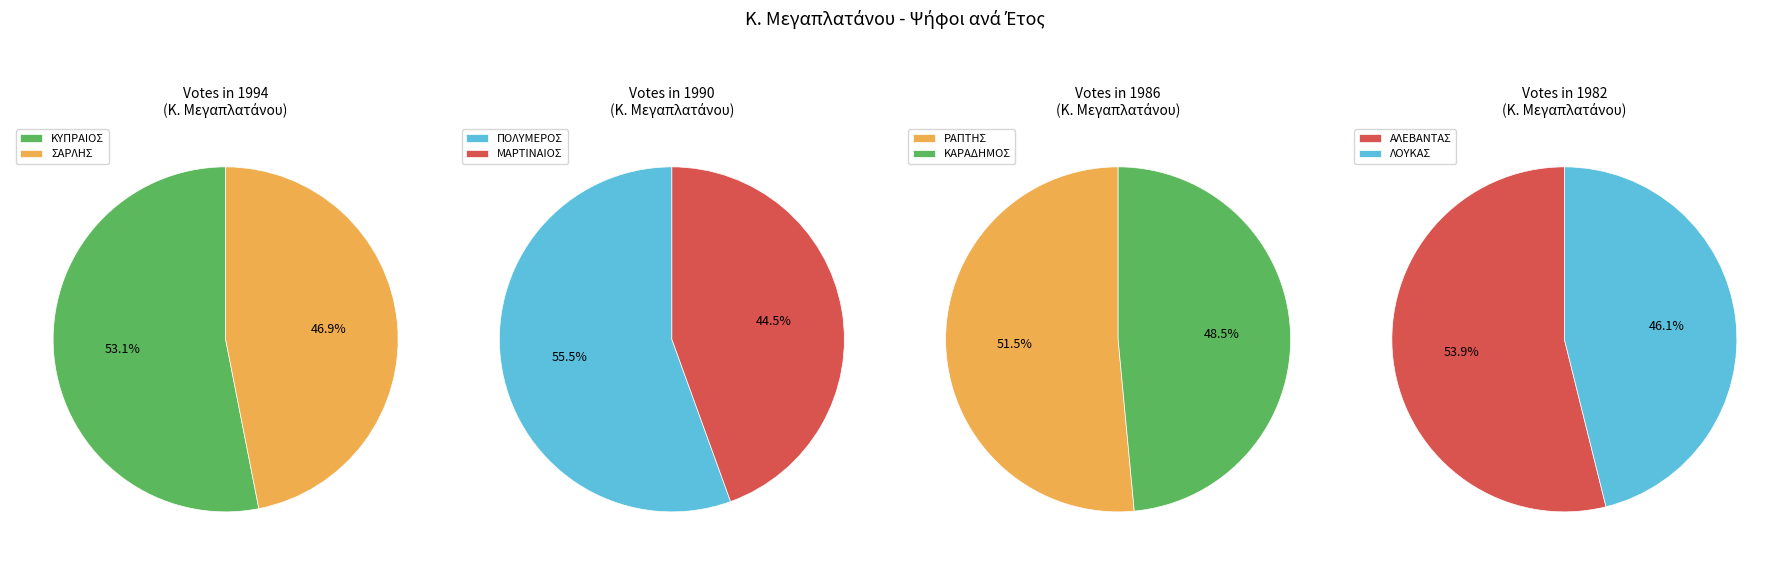

How many segments does this pie chart have?

2